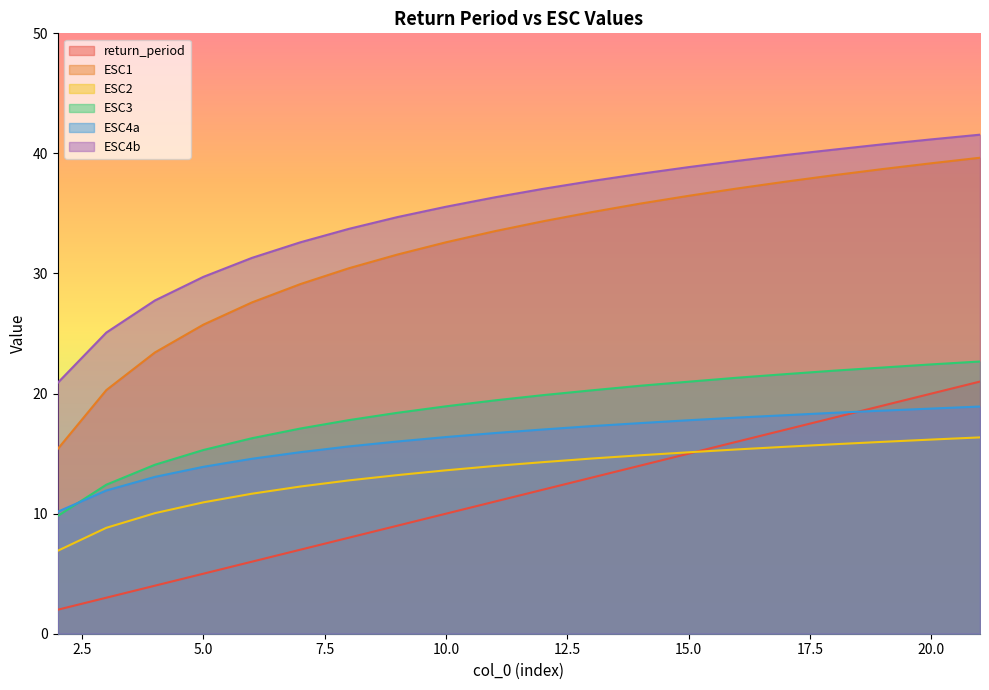

Which has a higher value, 13 or 2?

13